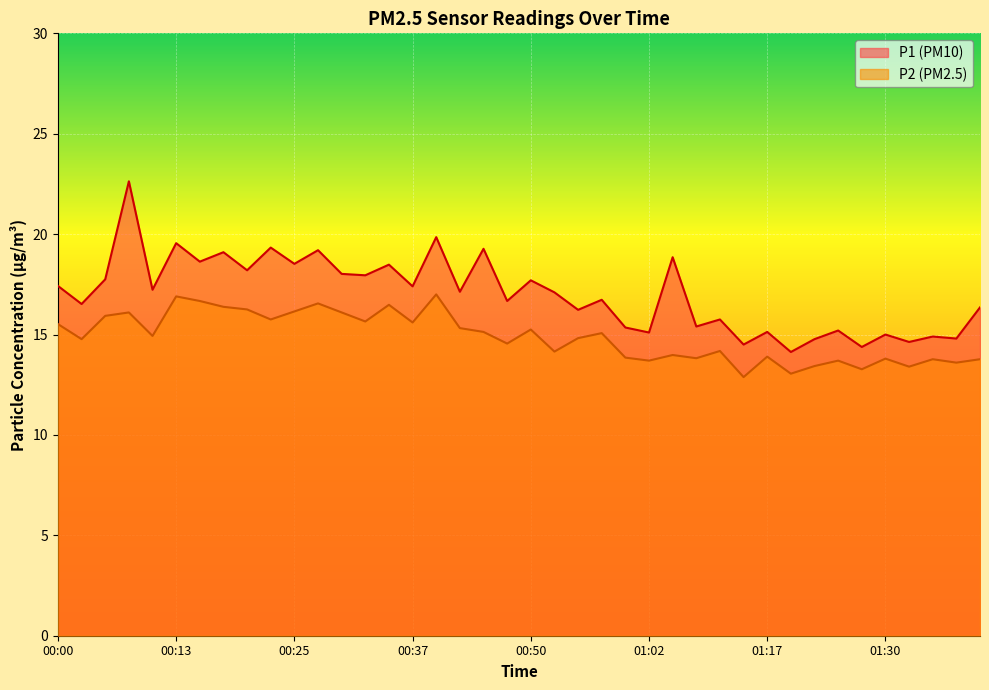

What is the label of the 8th point from the left?

00:17